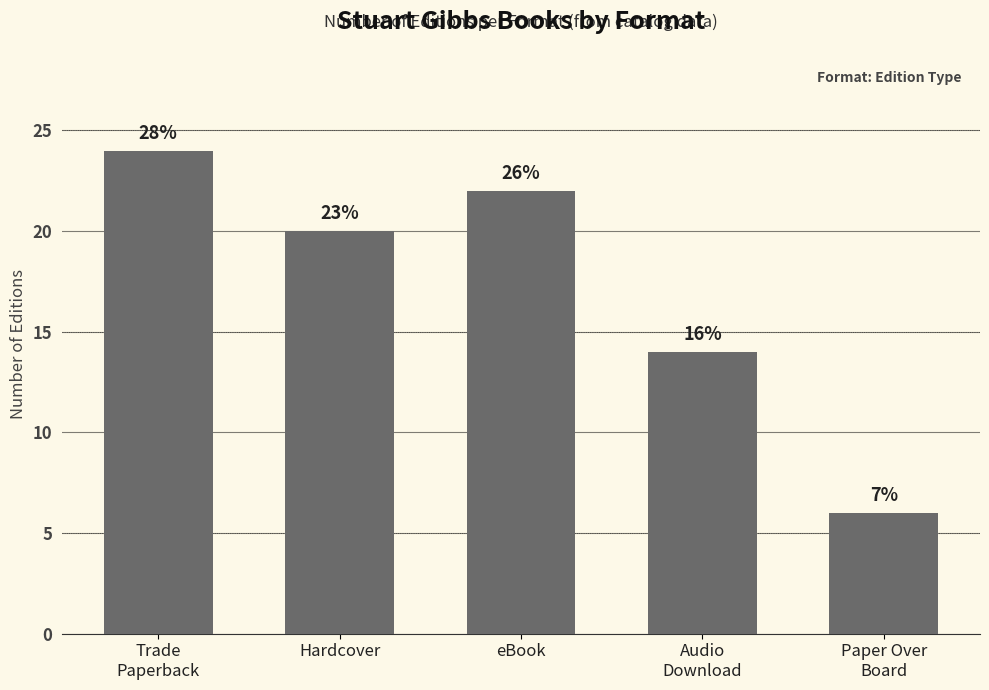

What position from the right is eBook?

3